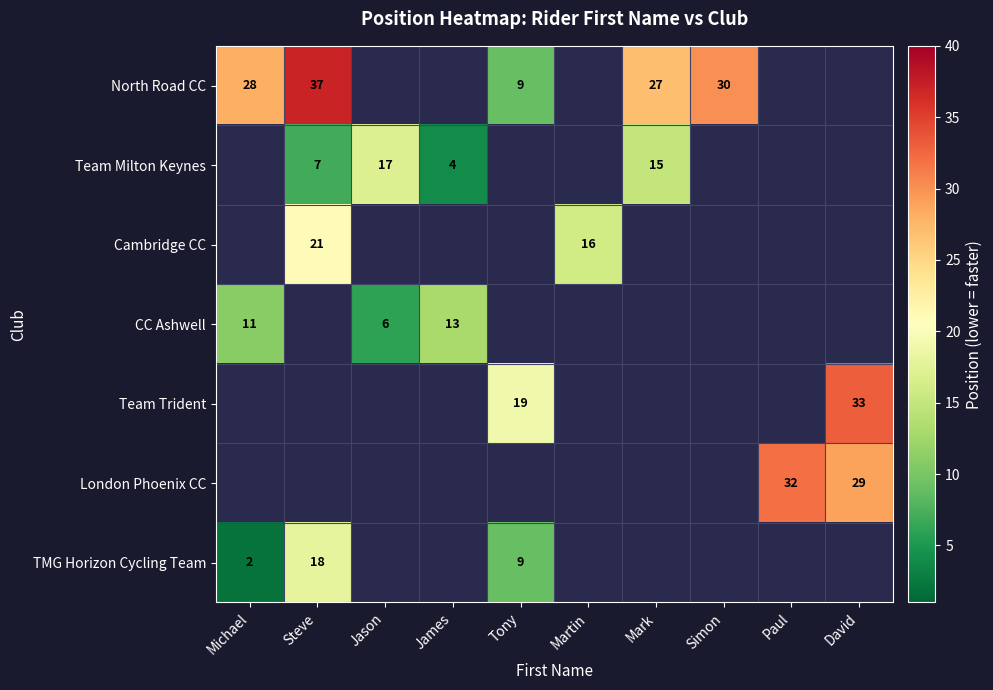

Is it true that Cambridge CC equals 34 at Steve?

False